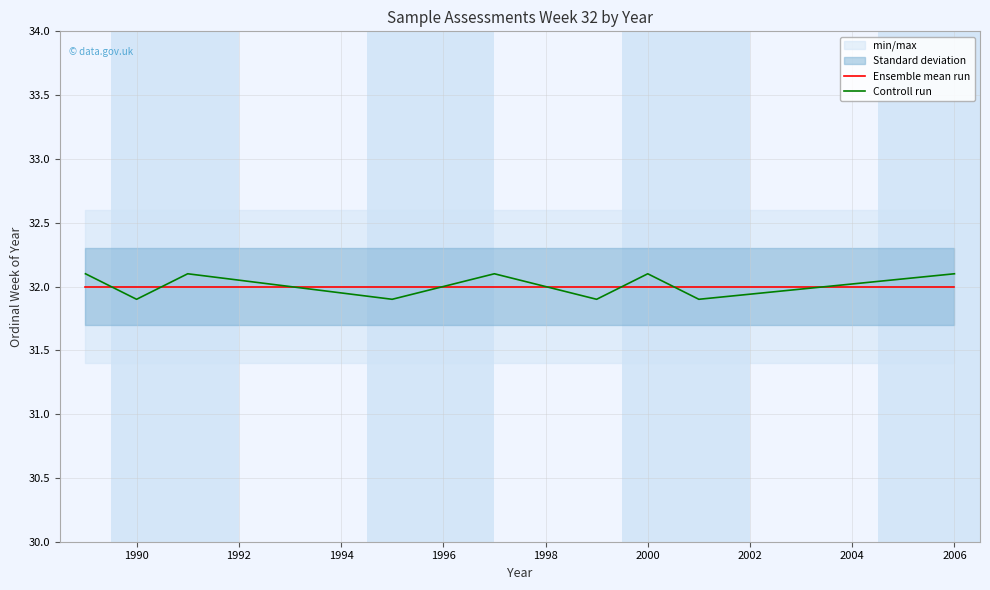

After their last crossing, which series has the higher values: Ensemble mean run or Controll run?

Controll run